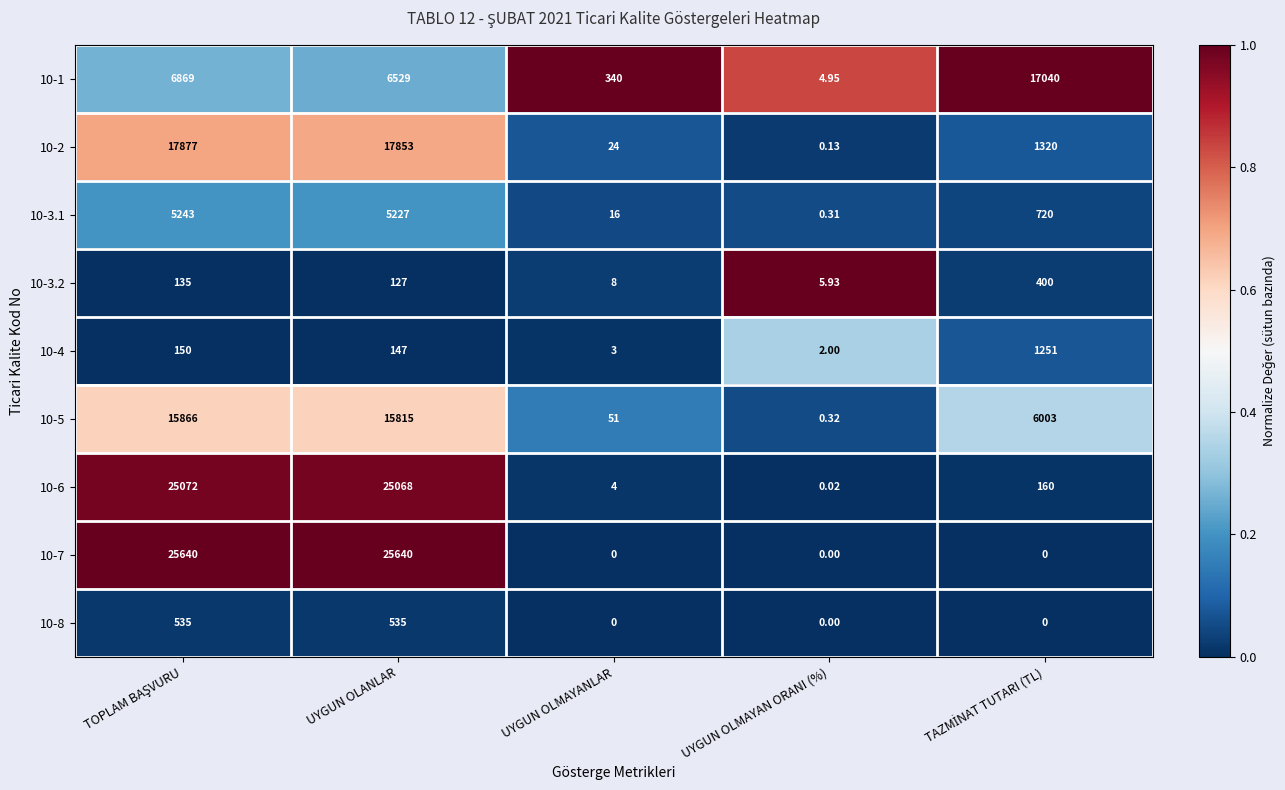

At how many categories does at least one series exceed 0?

5